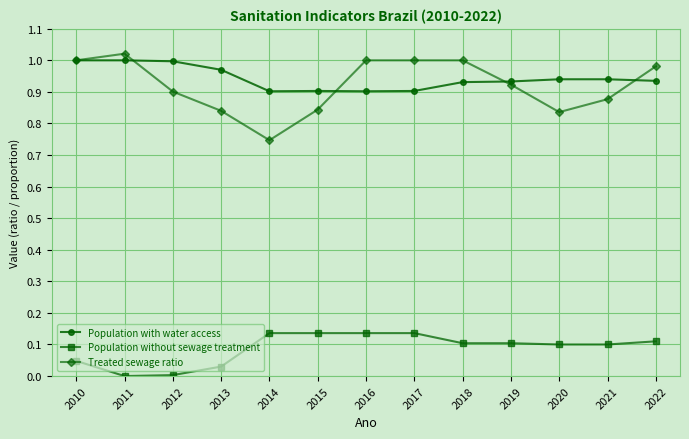

True or false: Population without sewage treatment and Treated sewage ratio cross at least once.

False